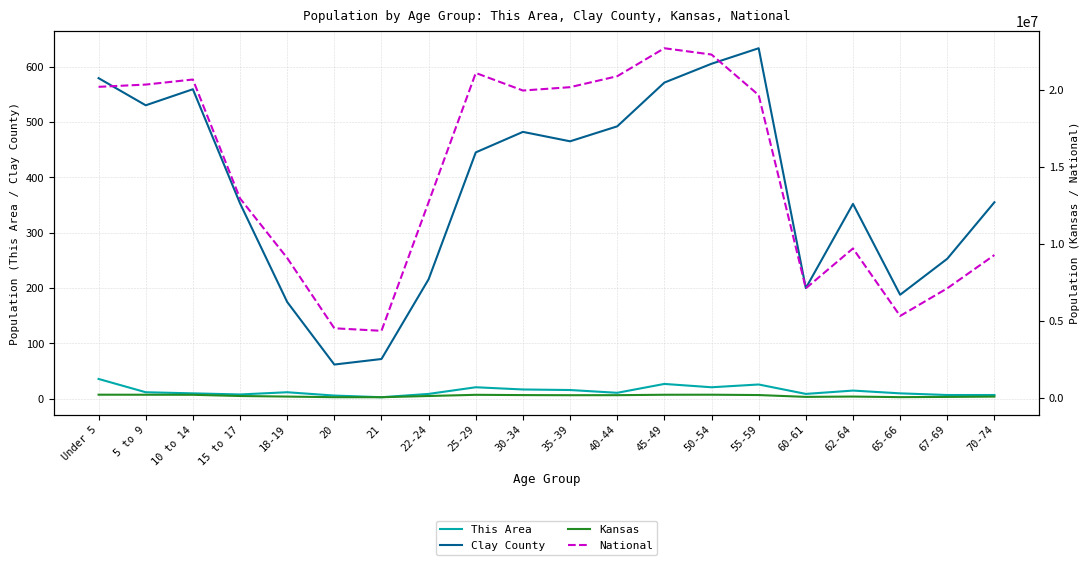

Which label corresponds to the smallest value in the chart?

21